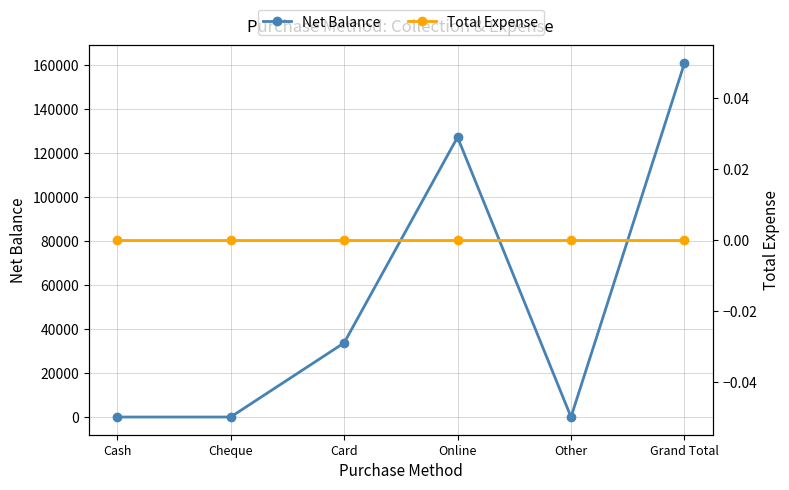

What are all the series names shown in the legend?

Net Balance, Total Expense